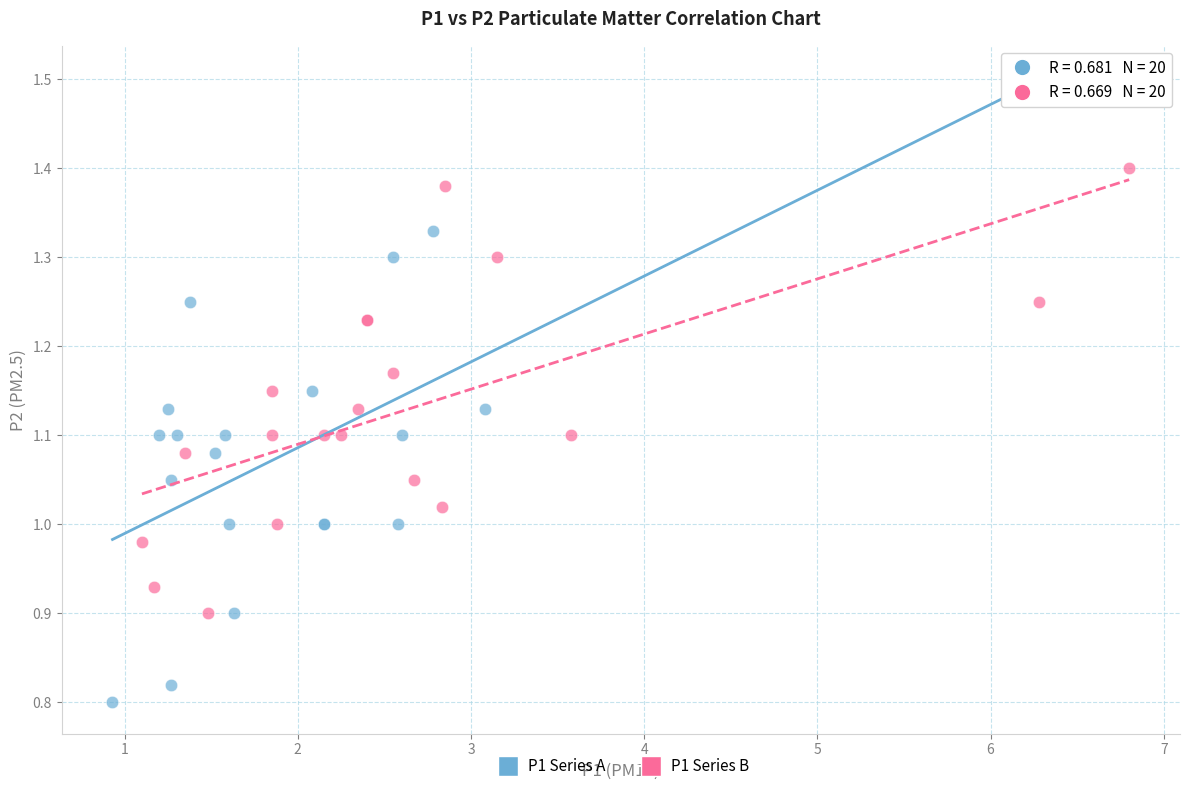

Which series contains the highest Y value?

P1 Series A